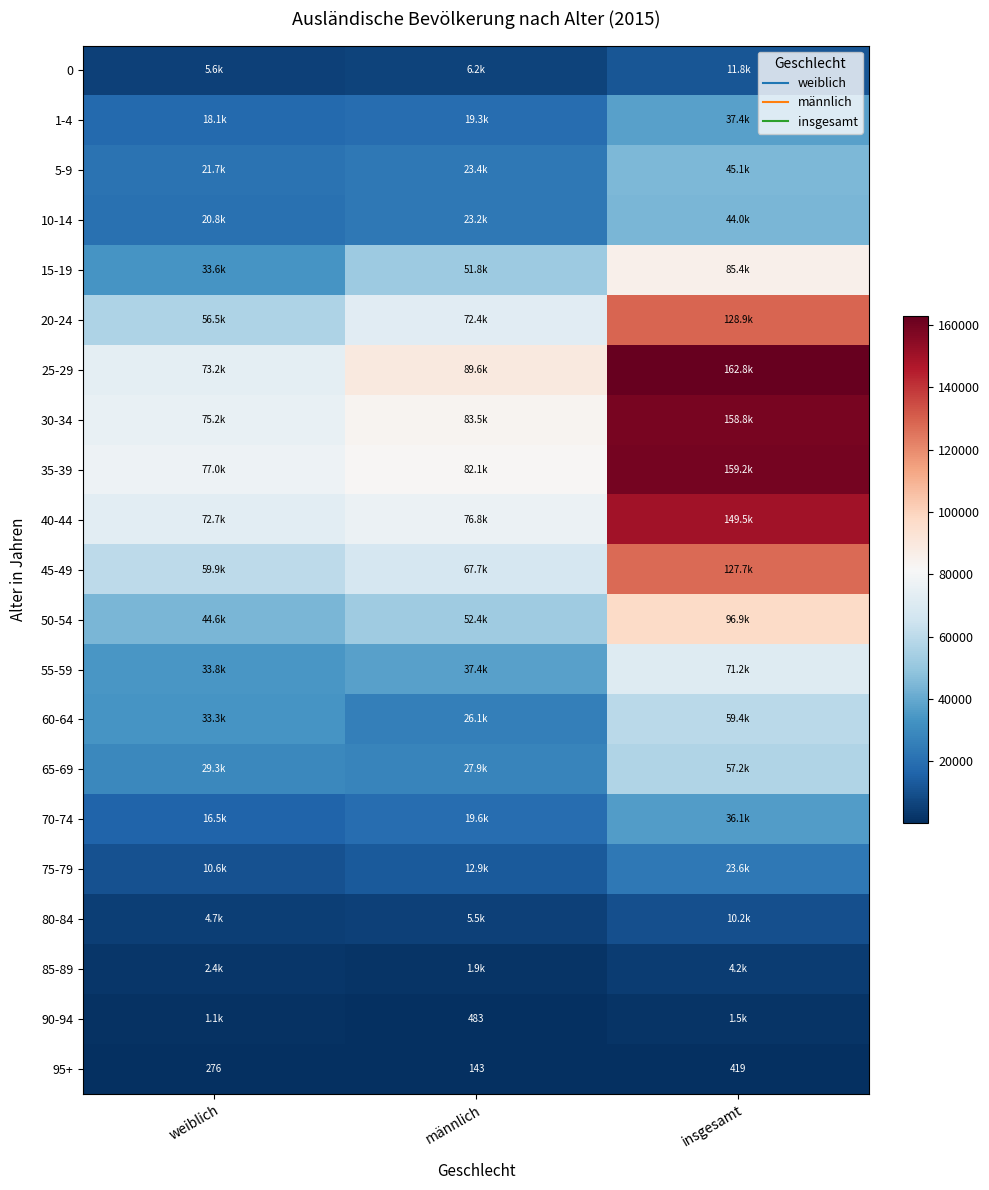

At which label does 70-74 first exceed 19587?

insgesamt